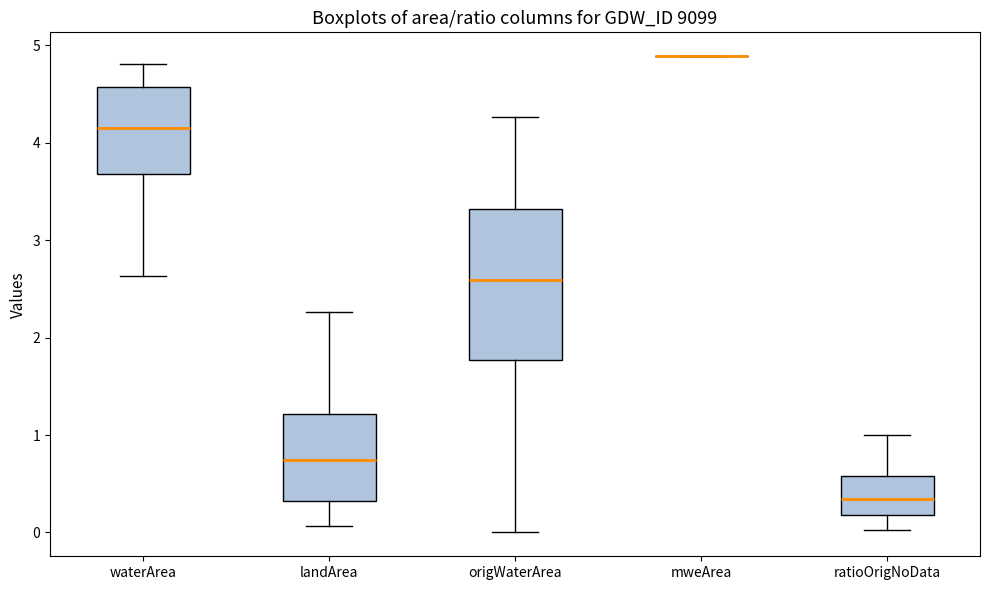

Where does the upper whisker of the box for origWaterArea end on the y-axis? The values are not printed on the chart, so give them approximately, as read against the axis.

4.3